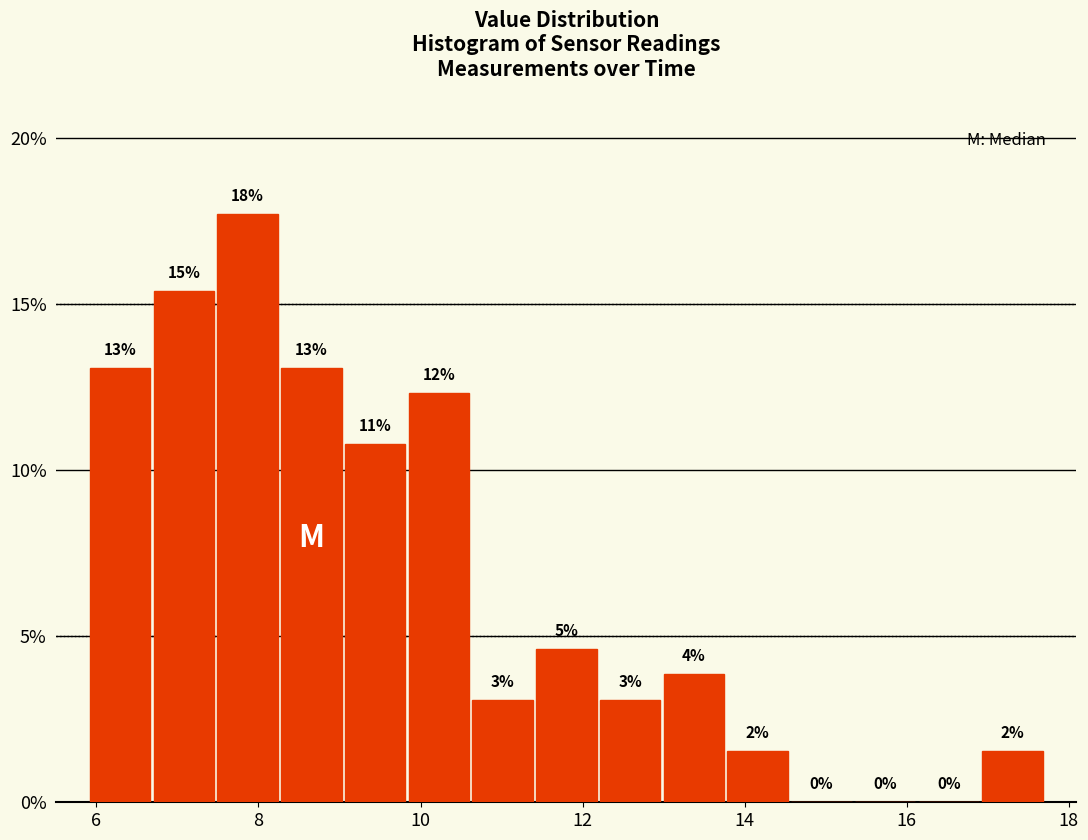

Around what value on the x-axis is the tallest bar? Give the approximate position of its centre, as read against the axis.

7.8